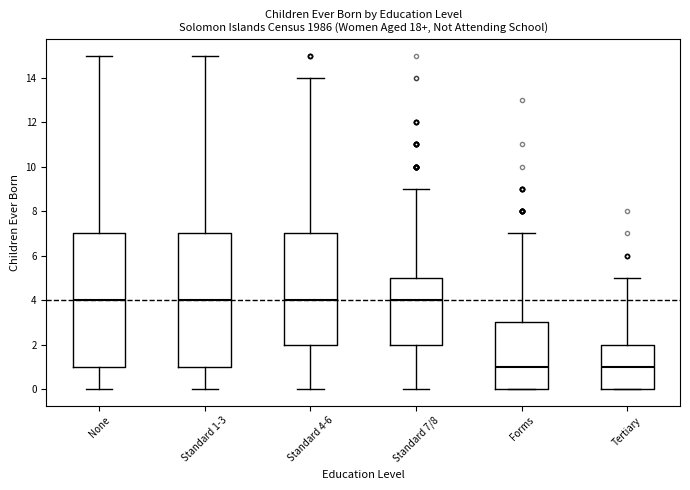

Where is the upper edge of the box for None on the y-axis? The values are not printed on the chart, so give them approximately, as read against the axis.

7